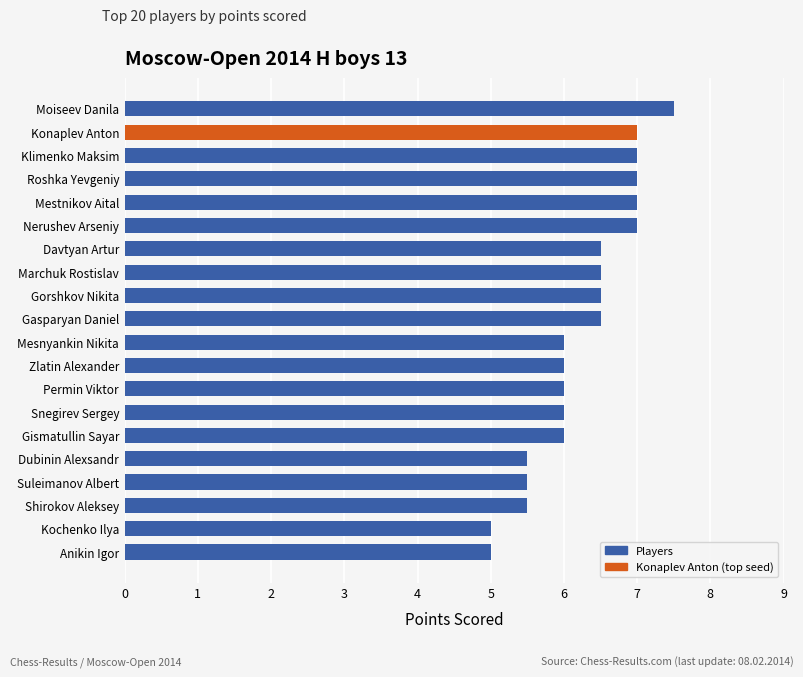

The value at Zlatin Alexander is 9.3. True or false?

False